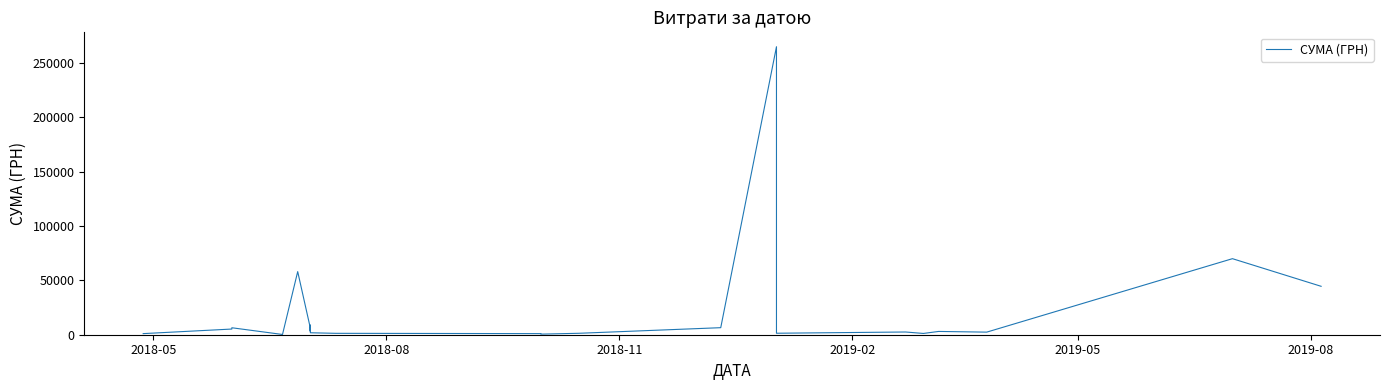

How many interior local valleys (lower than both neighbors) does the data have?

5